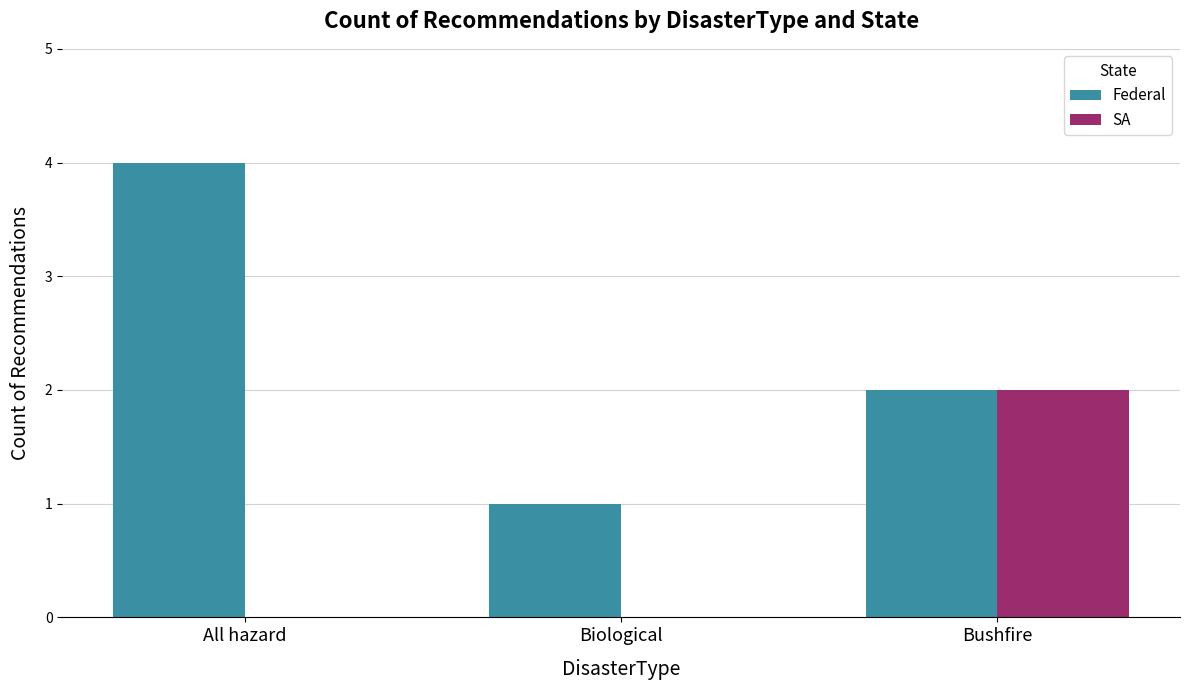

What is the difference between the Federal values at Biological and All hazard?

3